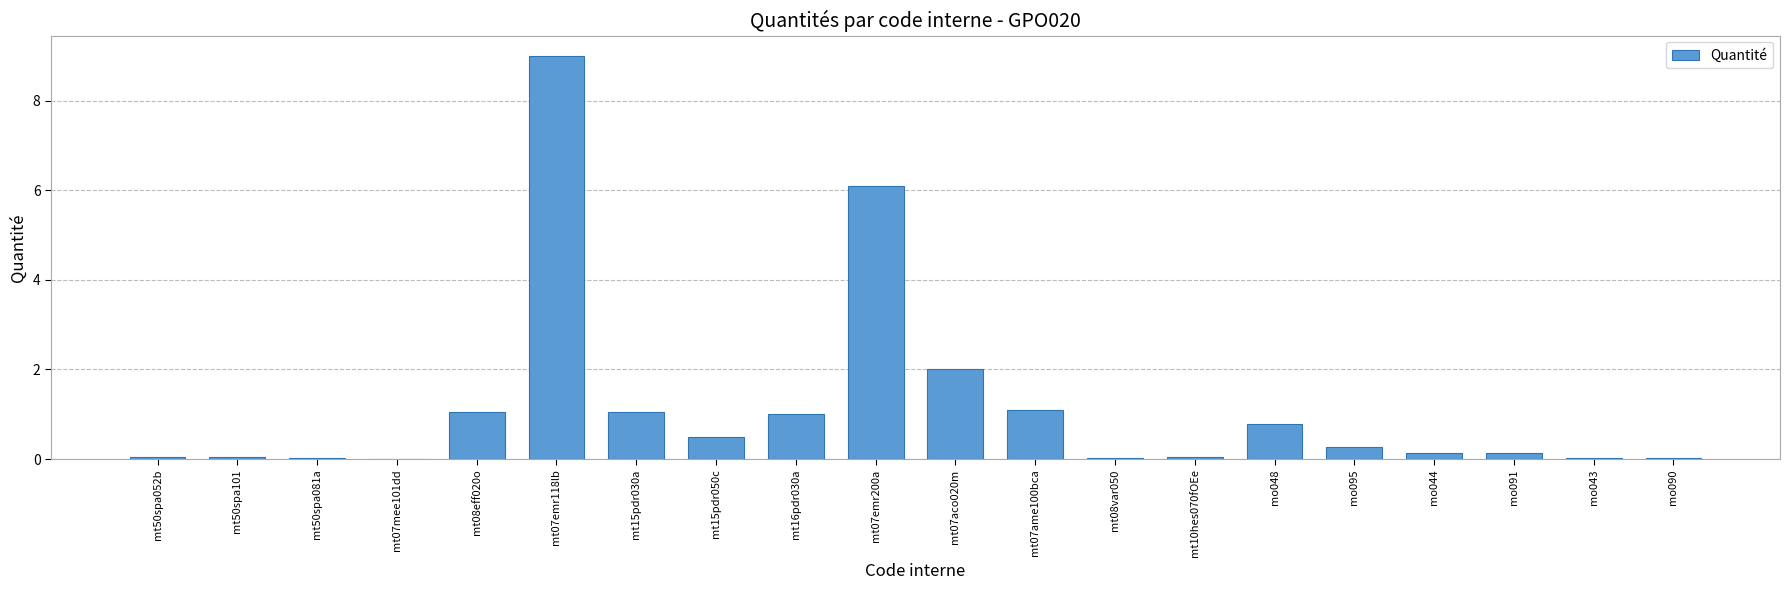

Read the value at mt07ame100bca.

1.1